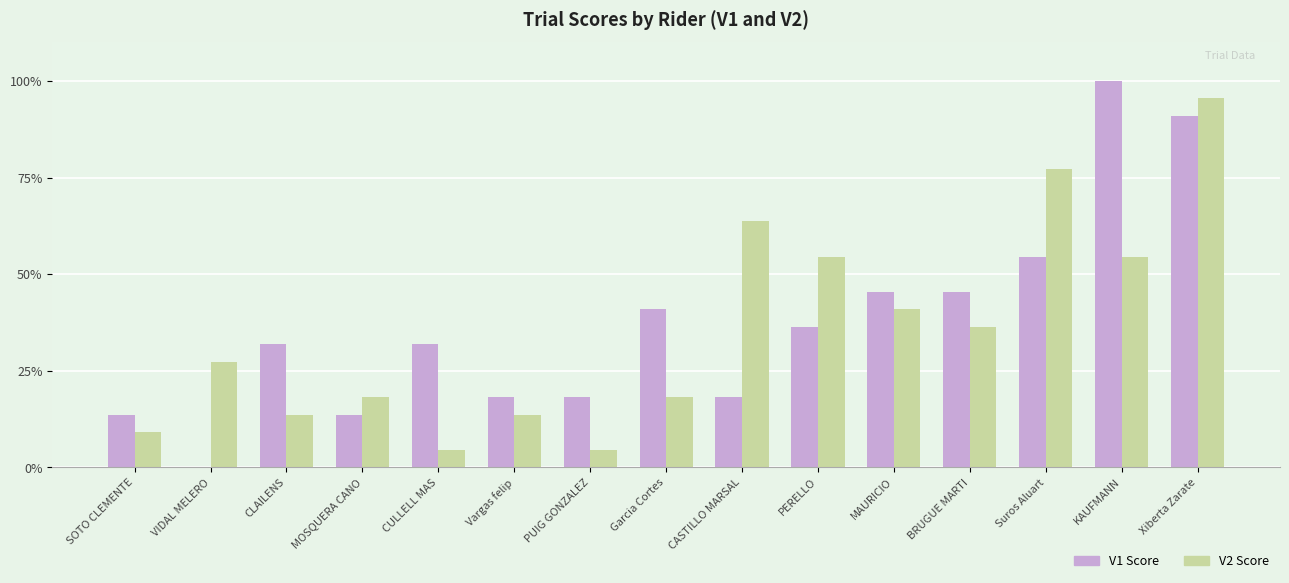

What is the difference between the V2 Score values at Xiberta Zarate and MOSQUERA CANO?

77.3